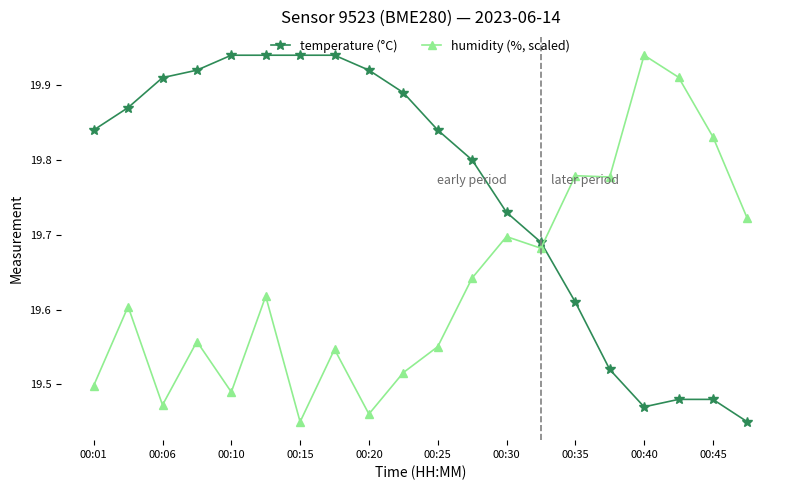

Rank the series by their average value, from lowest to highest.

humidity (%, scaled), temperature (°C)